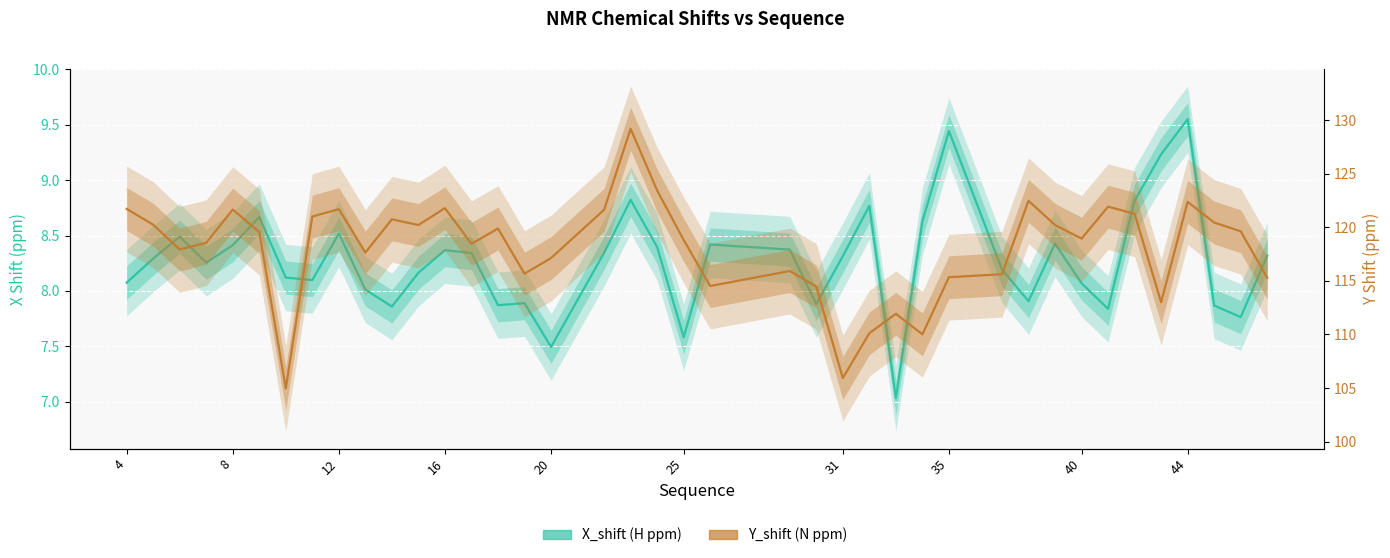

Where does the Y_shift series first go above 119?

4